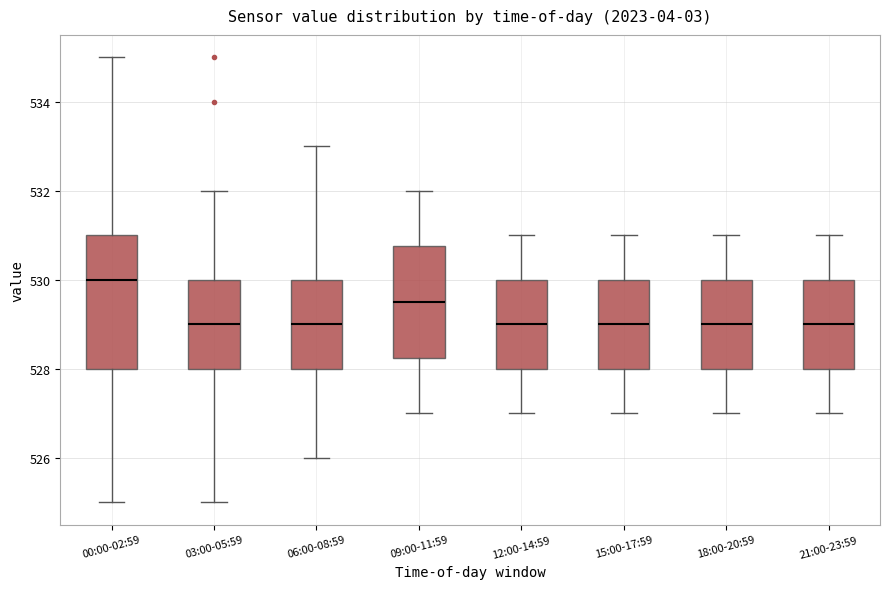

Comparing the boxes themselves (not the whiskers), which one is the tallest?

00:00-02:59